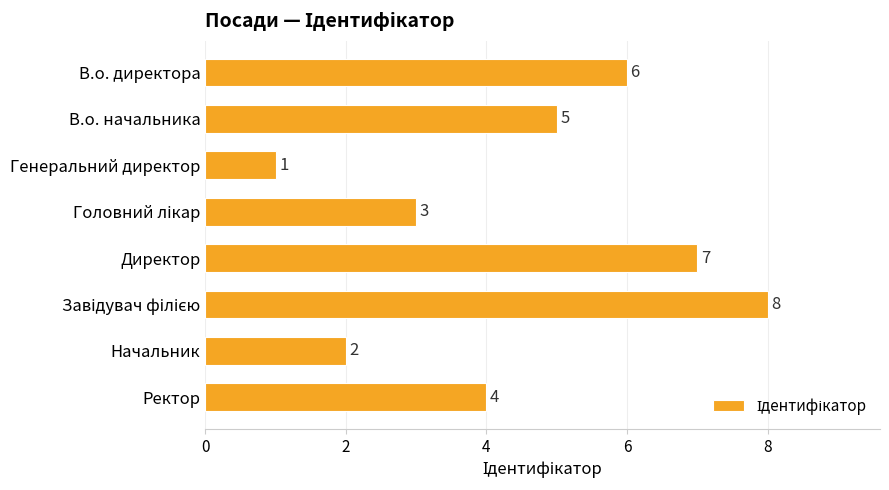

What is the value of the 4th bar from the top?

3